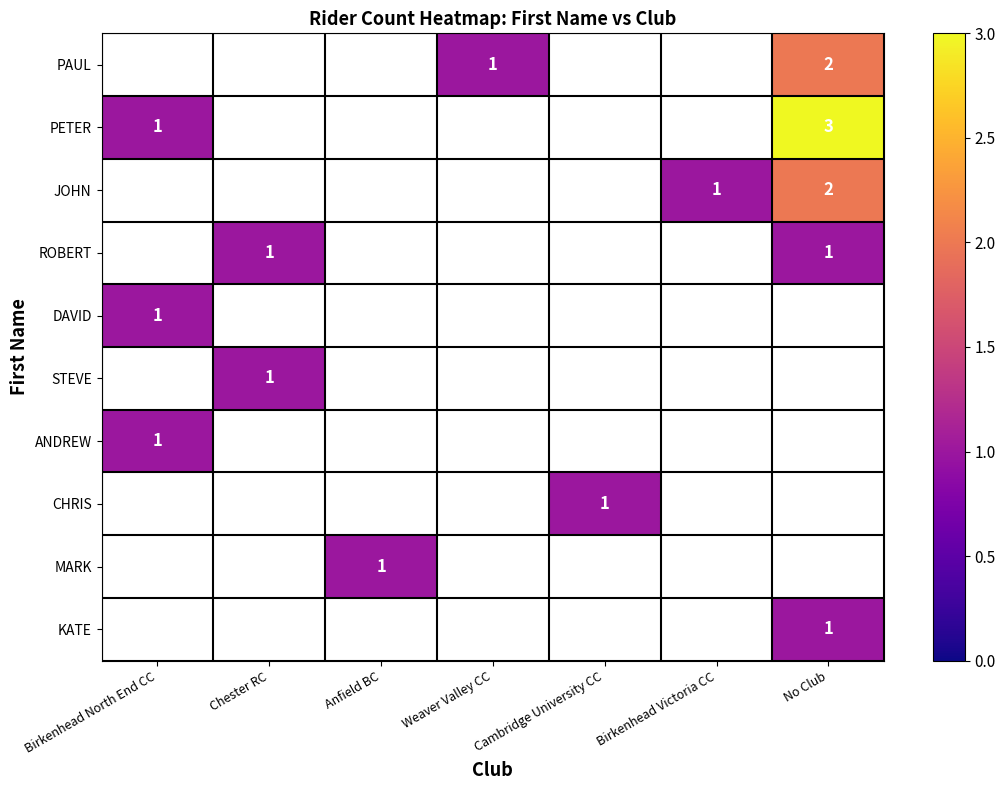

What is the difference between the second highest and minimum values in the PAUL series?

1